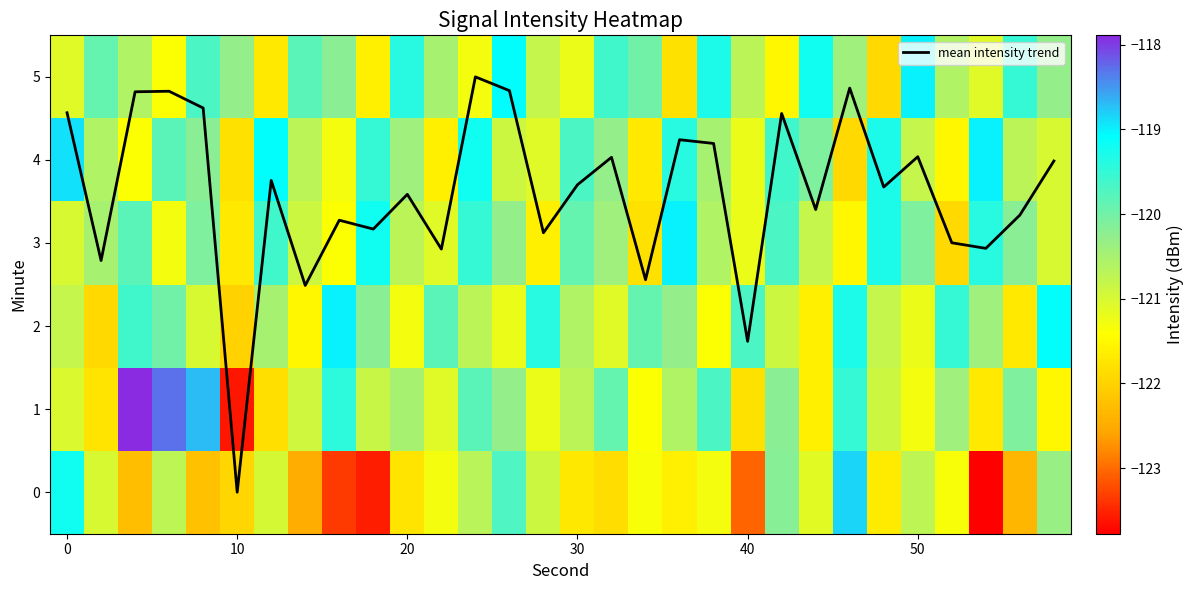

Where is mean intensity trend nearest to the value 2?

40